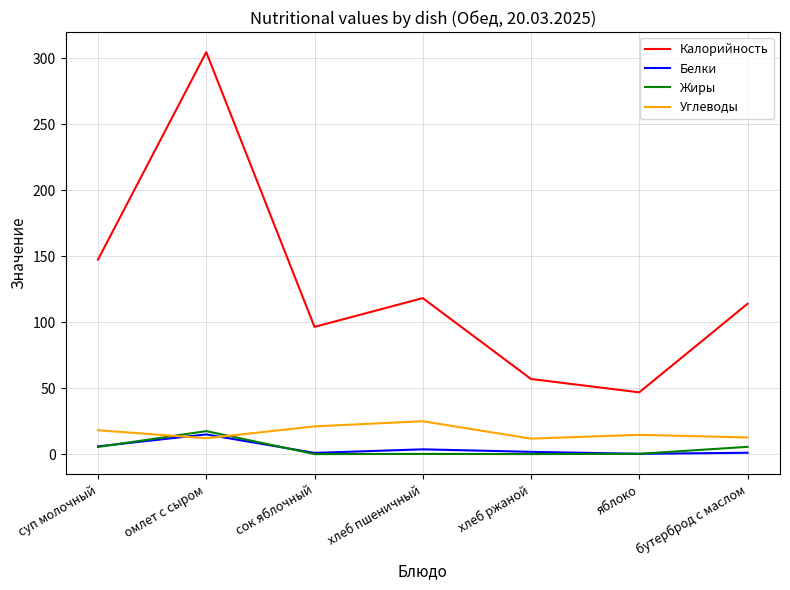

In Белки, how many points are lower than both neighbors (excluding endpoints)?

2